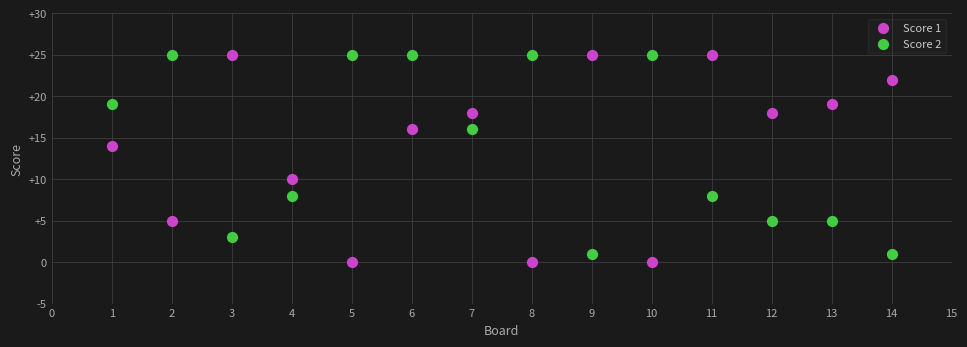

List the coordinates of all points in the Score 1 series as (X, Y) pairs, reading left to right.

(1, 14)  (2, 5)  (3, 25)  (4, 10)  (5, 0)  (6, 16)  (7, 18)  (8, 0)  (9, 25)  (10, 0)  (11, 25)  (12, 18)  (13, 19)  (14, 22)